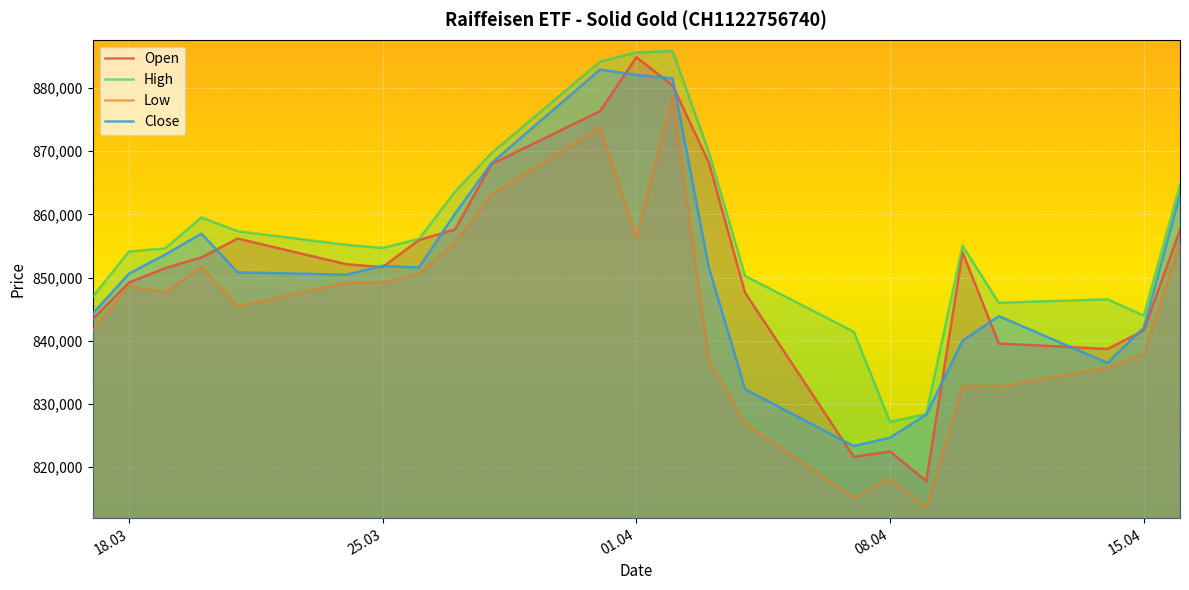

True or false: Close and Open intersect in this chart.

True